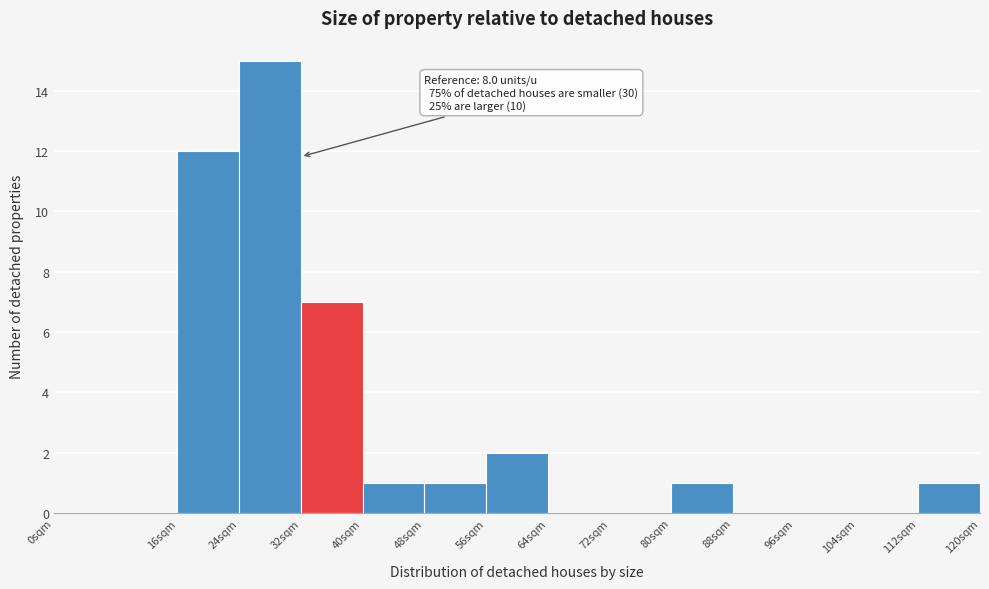

Reading left to right, transcribe all the data shown in this chart.

0sqm=0	16sqm=12	24sqm=15	32sqm=7	40sqm=1	48sqm=1	56sqm=2	64sqm=0	72sqm=0	80sqm=1	88sqm=0	96sqm=0	104sqm=0	112sqm=1